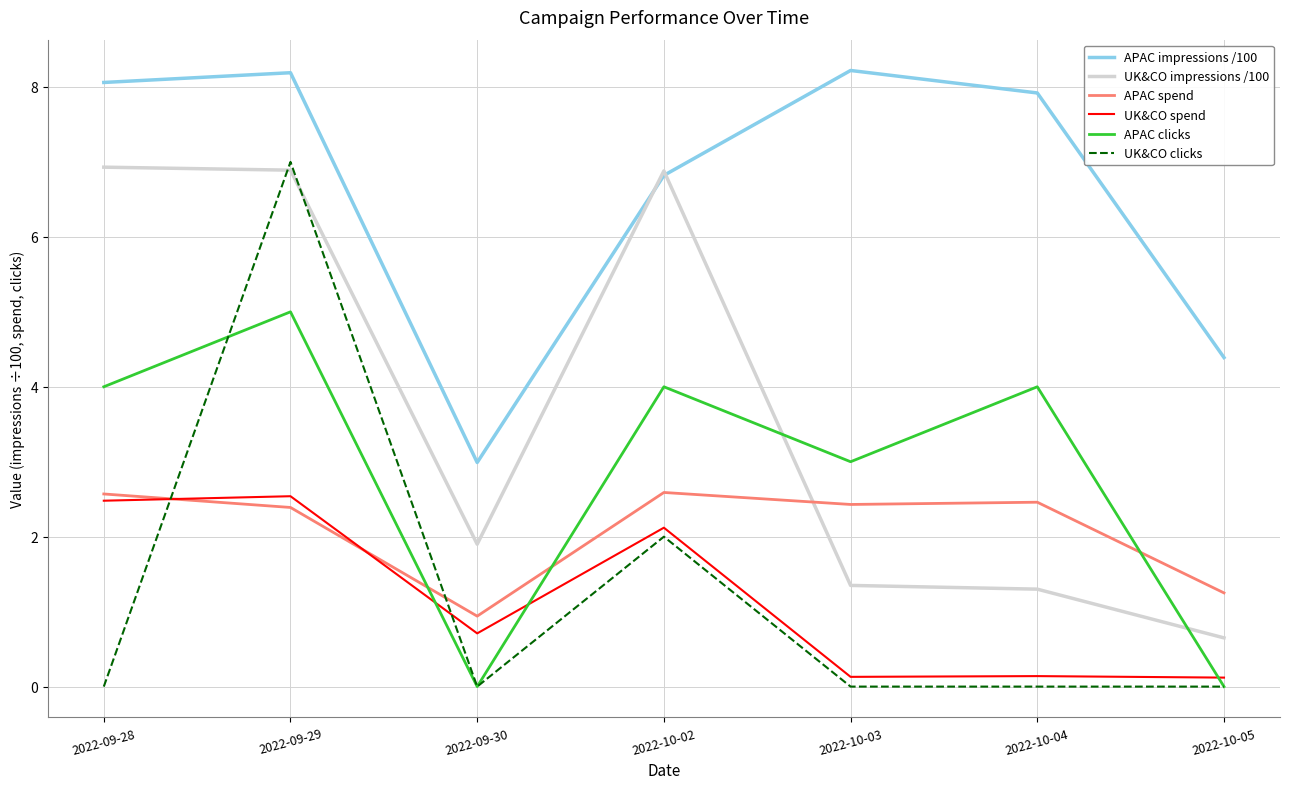

At which label does UK&CO impressions /100 first exceed 1?

2022-09-28